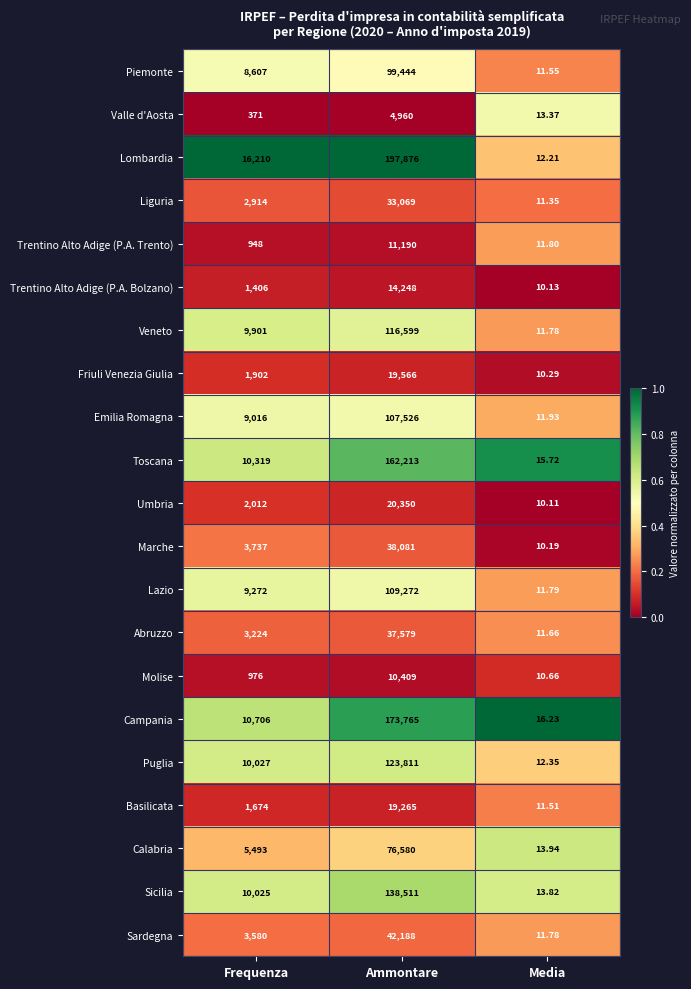

At which category is the sum across all series the highest?

Ammontare